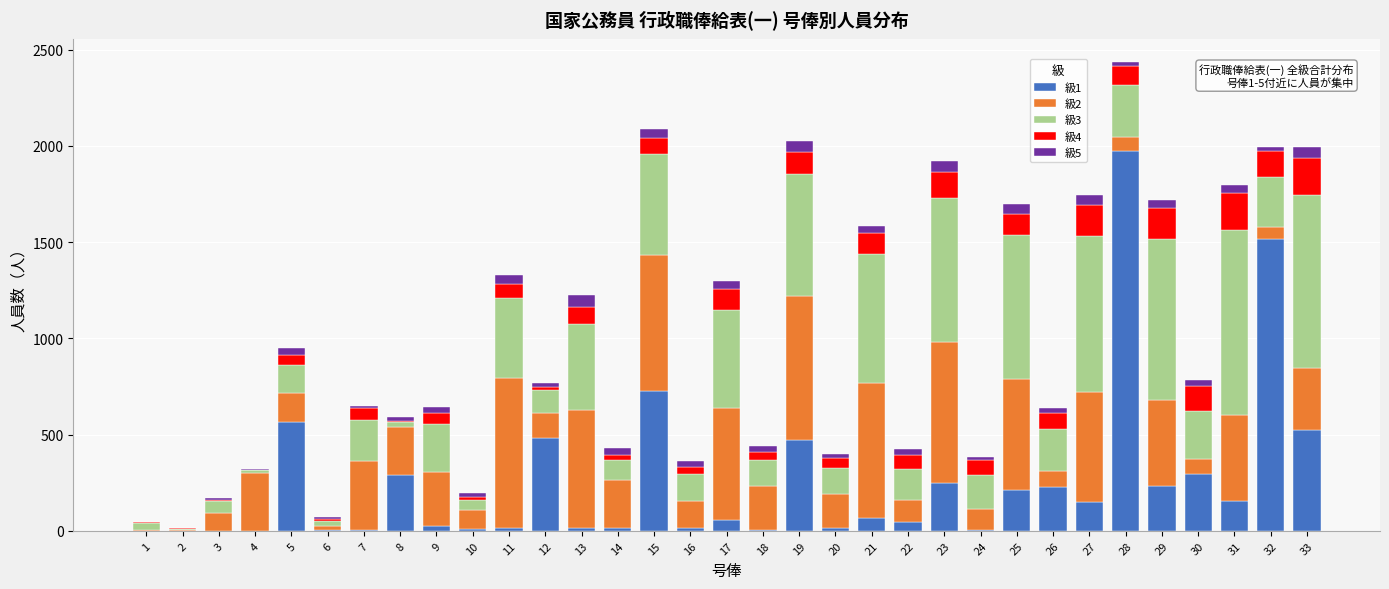

At which category is the sum across all series the highest?

28